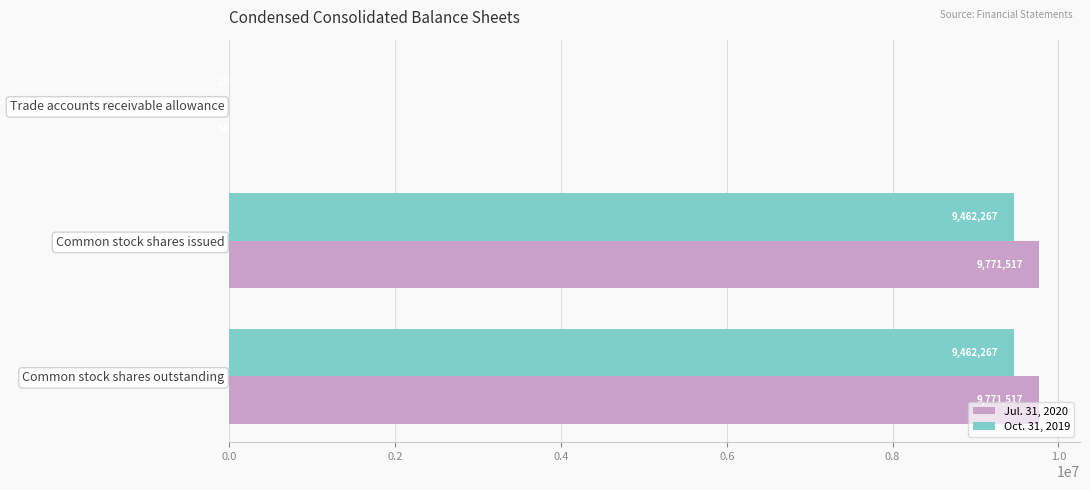

What is the total value across all series at Trade accounts receivable allowance?

77